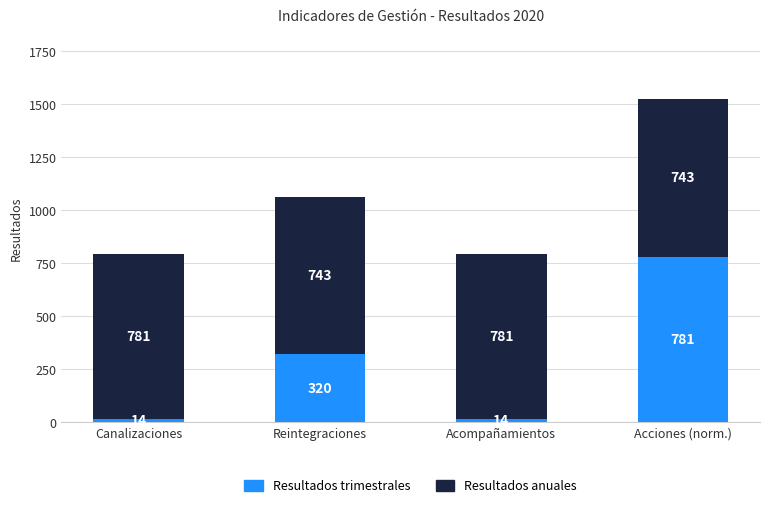

What is the difference between the maximum and minimum values in the Resultados trimestrales series?

767